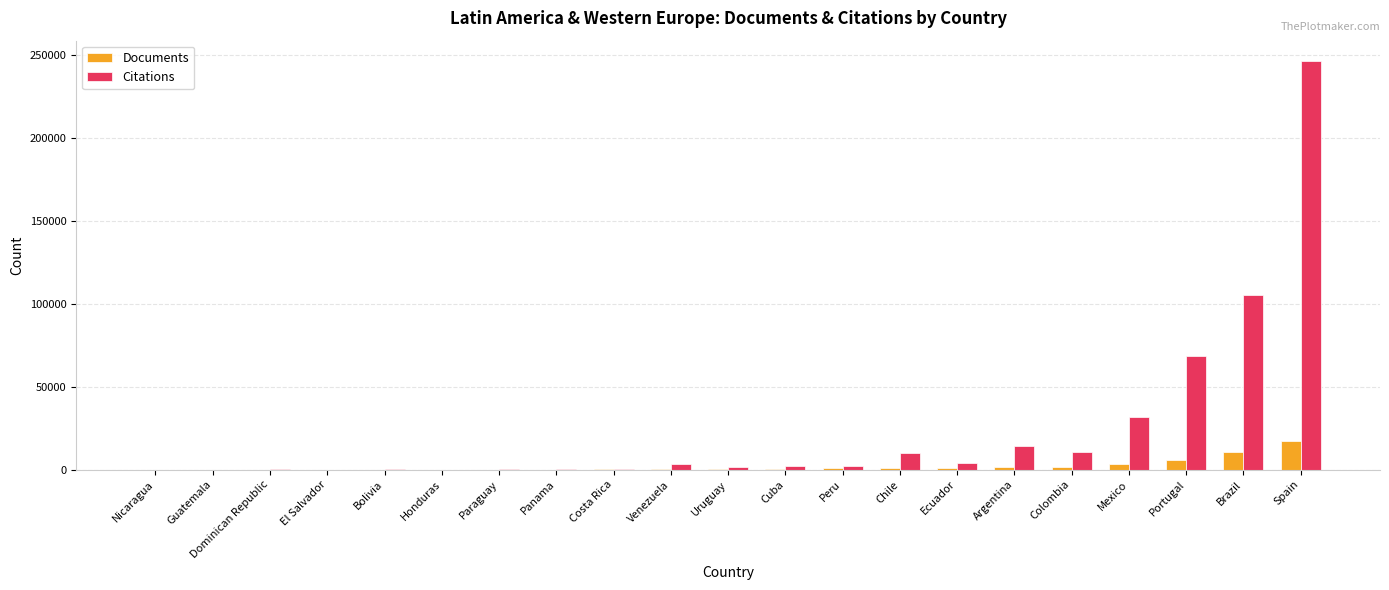

Are the bars horizontal?

No